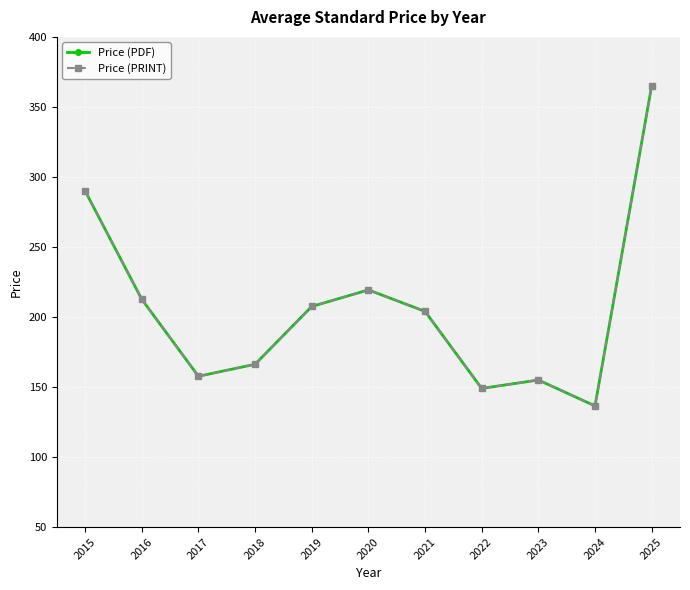

Does the chart have visible grid lines?

Yes